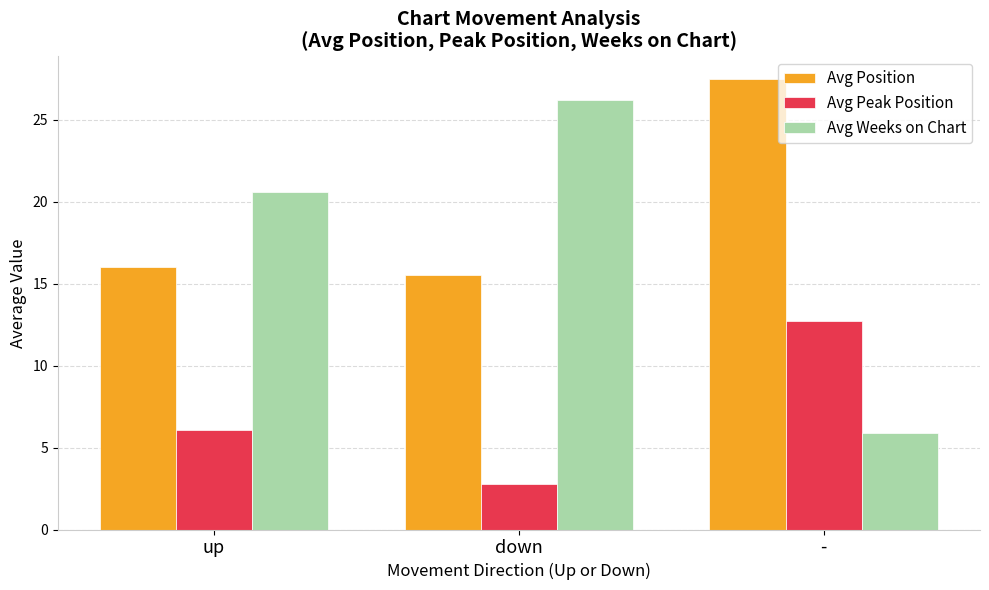

What is the difference between the maximum and second lowest values in the Avg Peak Position series?

6.7